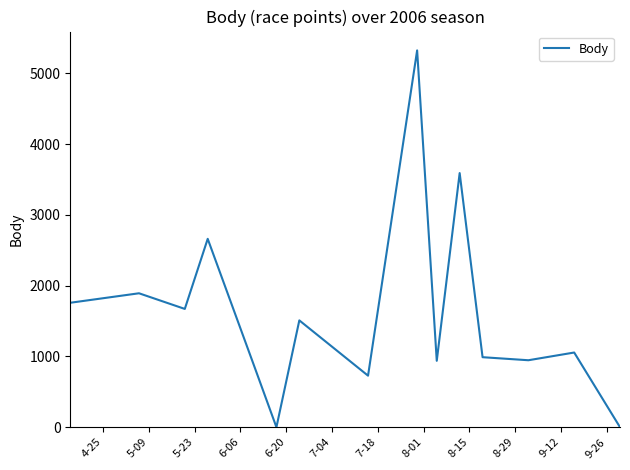

What is the greatest value displayed?

5323